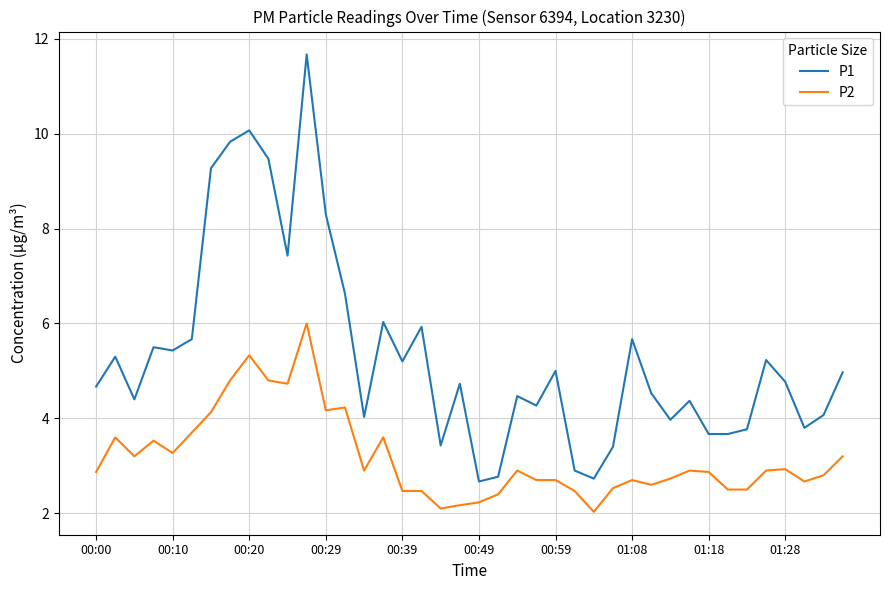

Does the chart display data point markers on the line(s)?

No